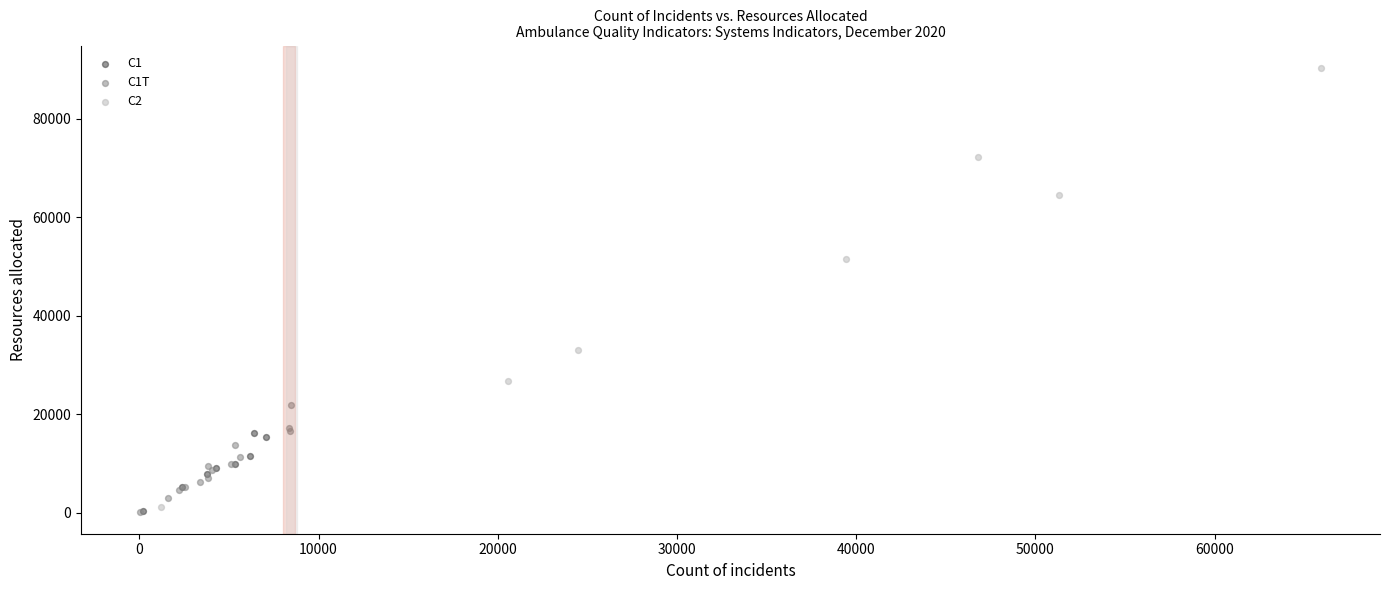

Which series has the largest Y range (max minus min)?

C2